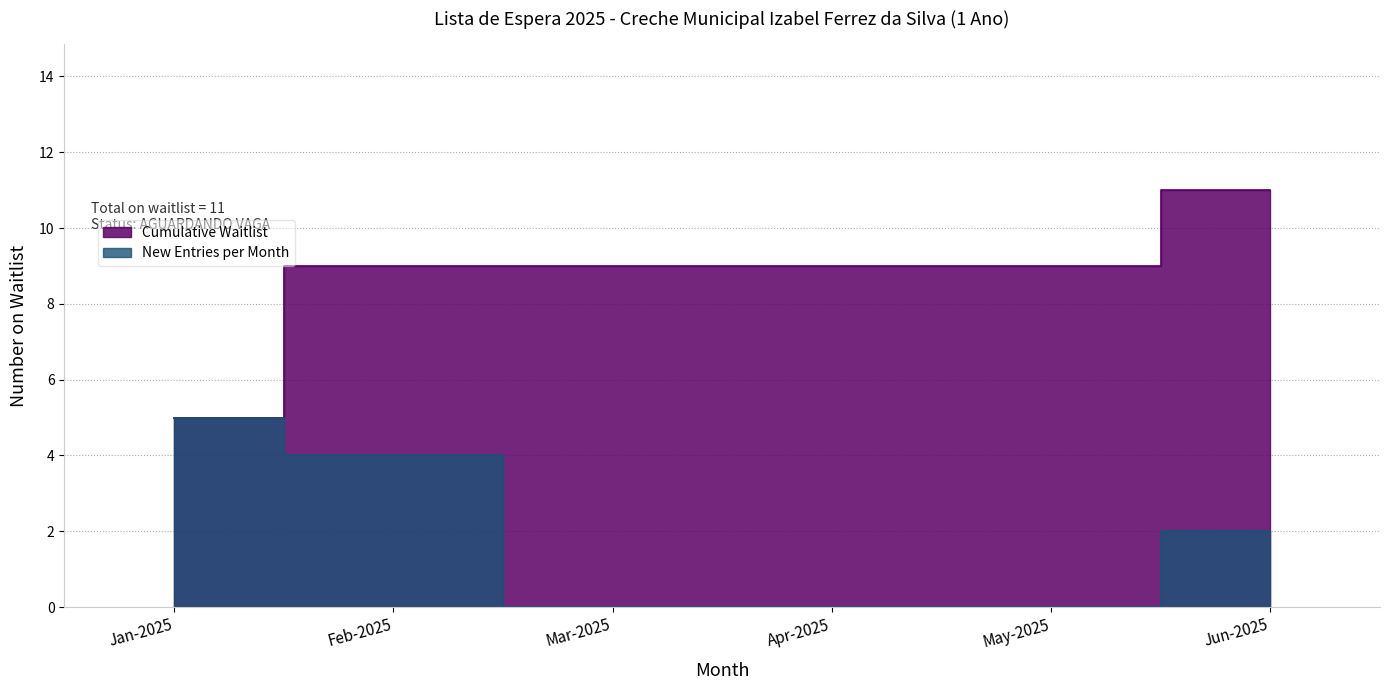

True or false: Cumulative Waitlist has more than 0 interior local peaks.

False